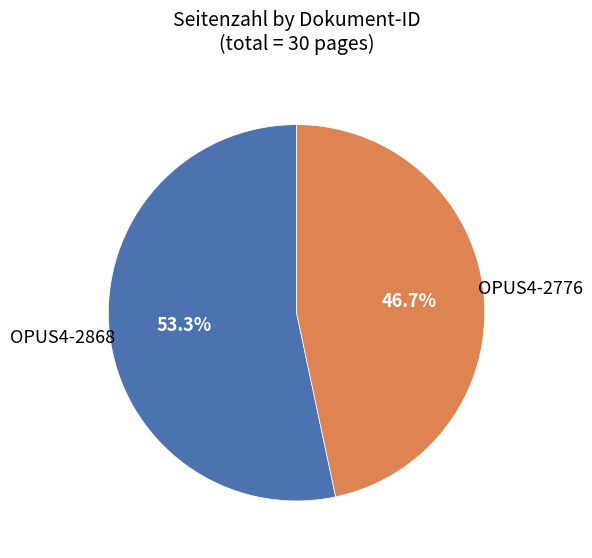

Is the sum of OPUS4-2776 and OPUS4-2868 greater than half?

Yes